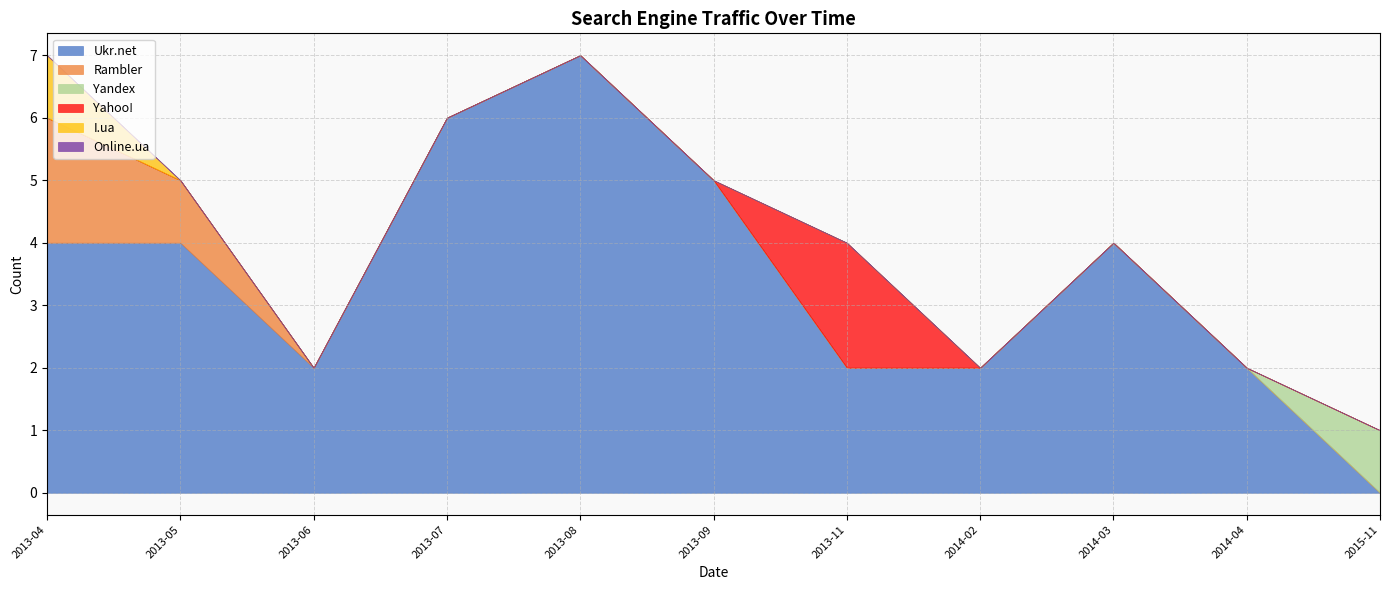

How many lines are shown in the chart?

6